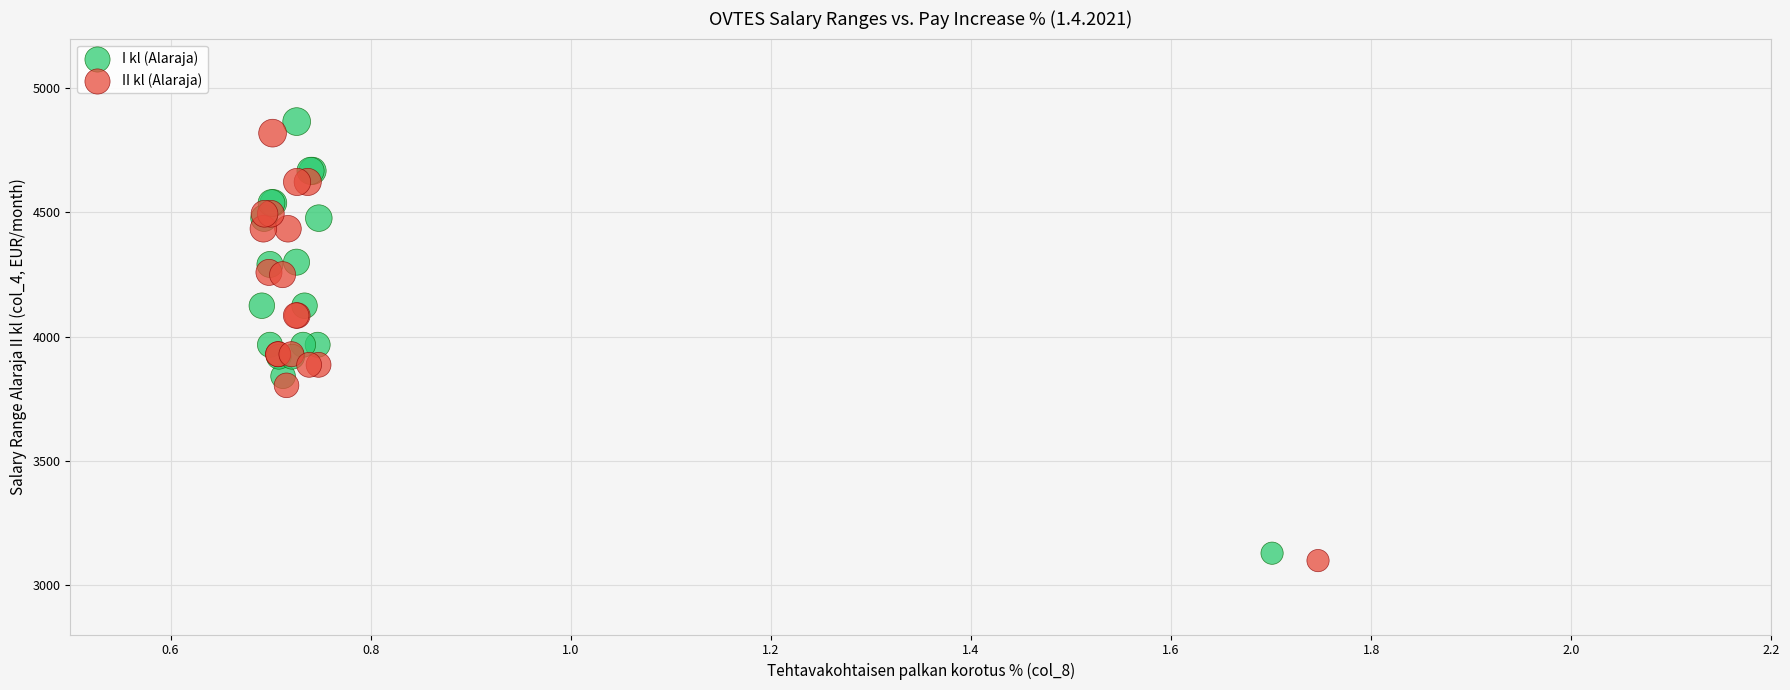

Which series has the largest Y range (max minus min)?

I kl (Alaraja)